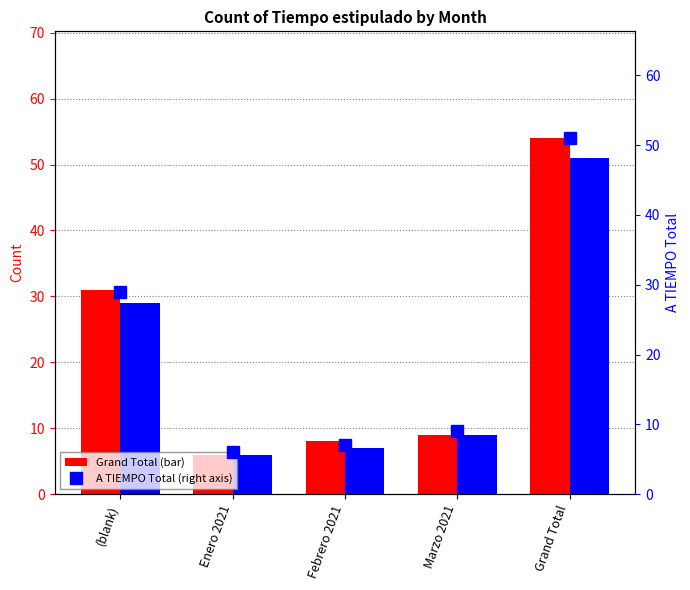

At how many categories does at least one series exceed 25?

2